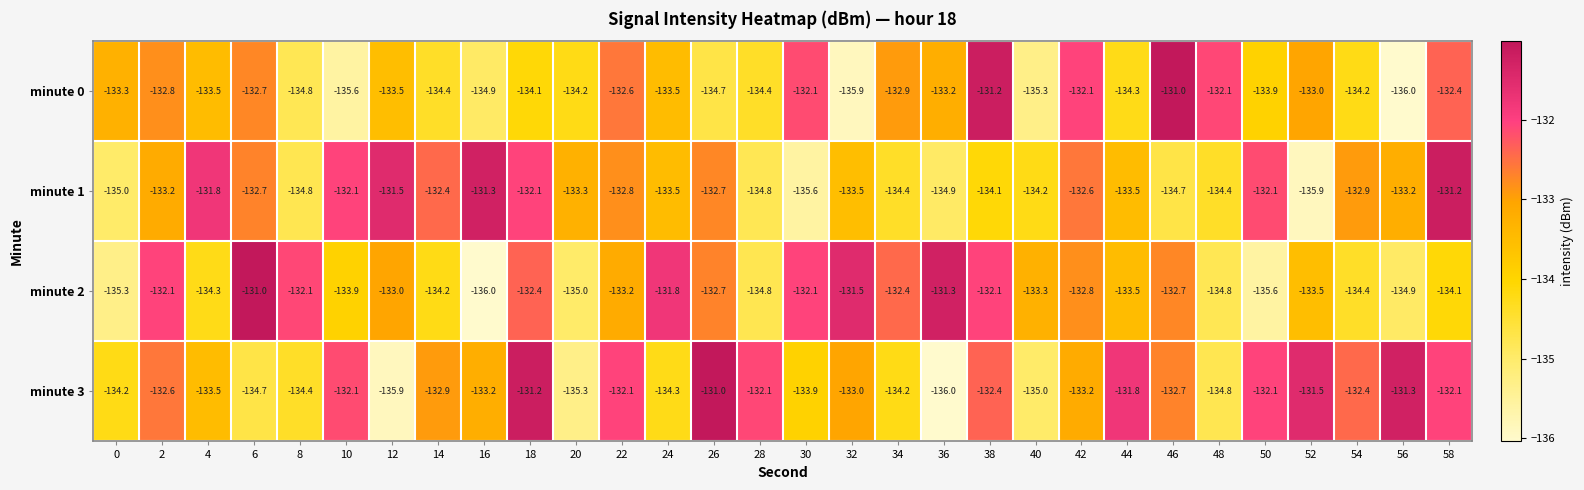

Which category has the highest value in the minute 3 series?

26